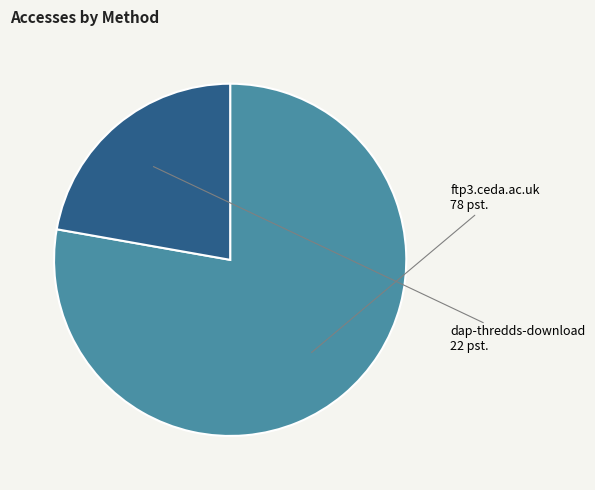

Which has a higher value, dap-thredds-download or ftp3.ceda.ac.uk?

ftp3.ceda.ac.uk